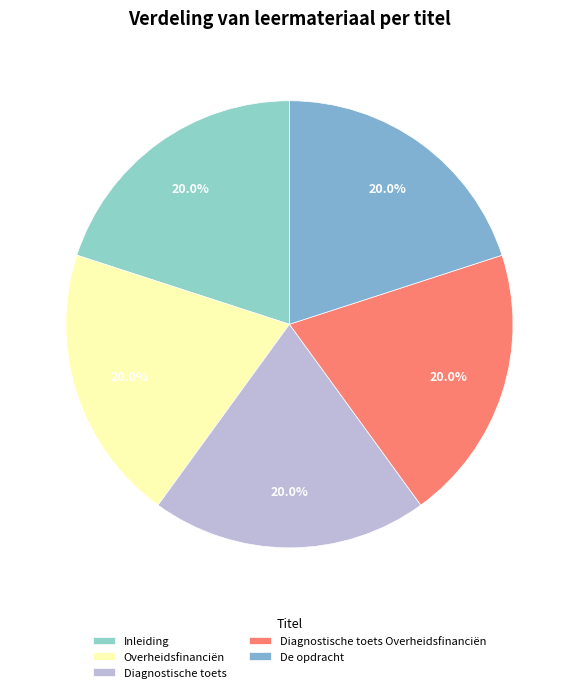

How many slices are in this pie chart?

5